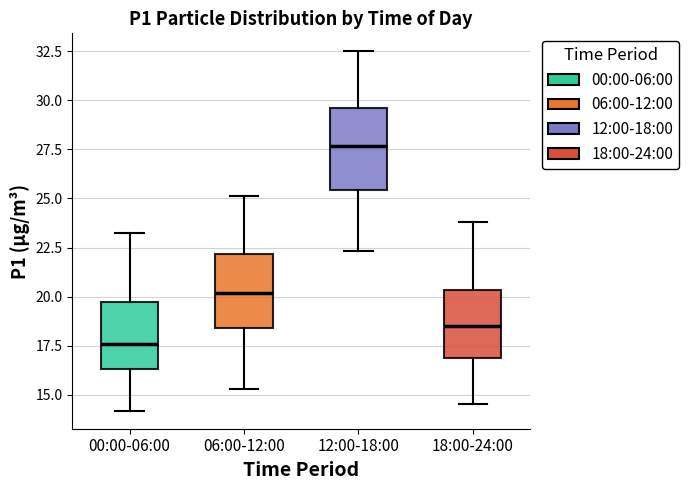

Where is the lower edge of the box for 06:00-12:00 on the y-axis? The values are not printed on the chart, so give them approximately, as read against the axis.

18.5